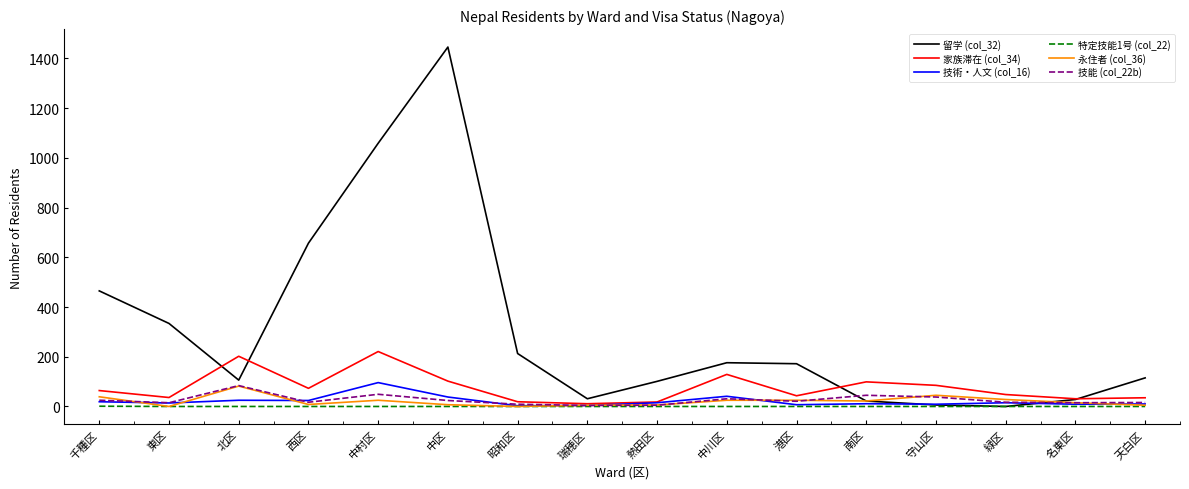

Which series has the widest spread of values?

留学 (col_32)